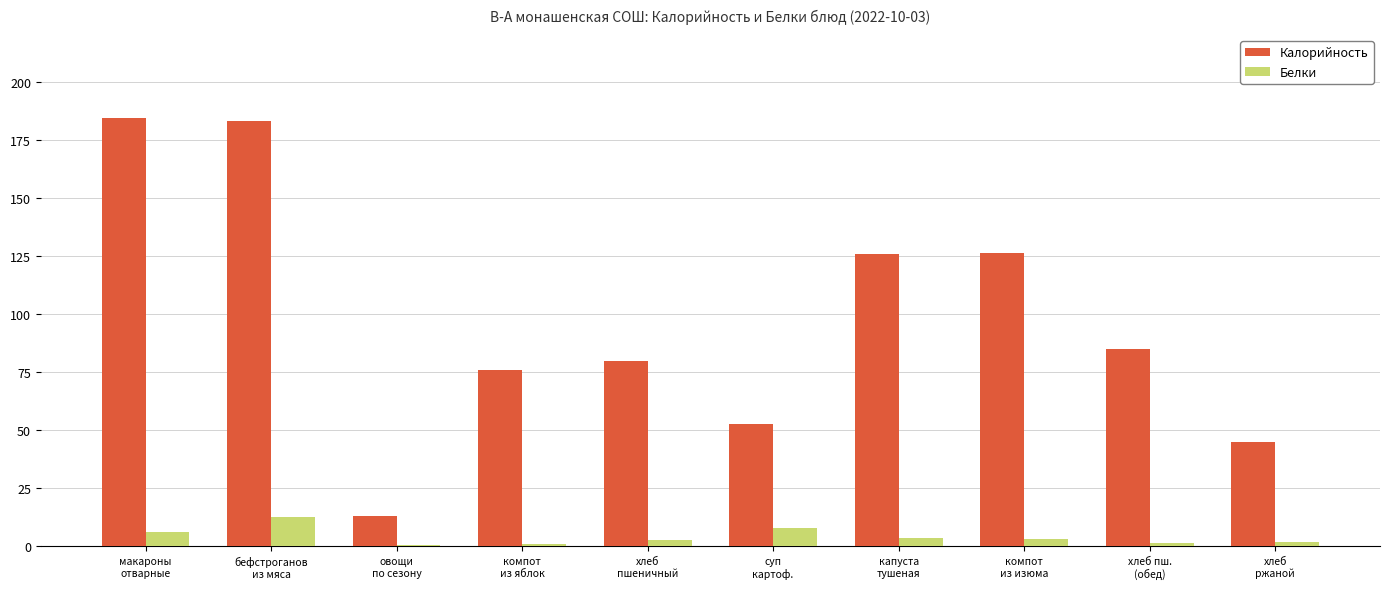

How many groups of bars are there?

10